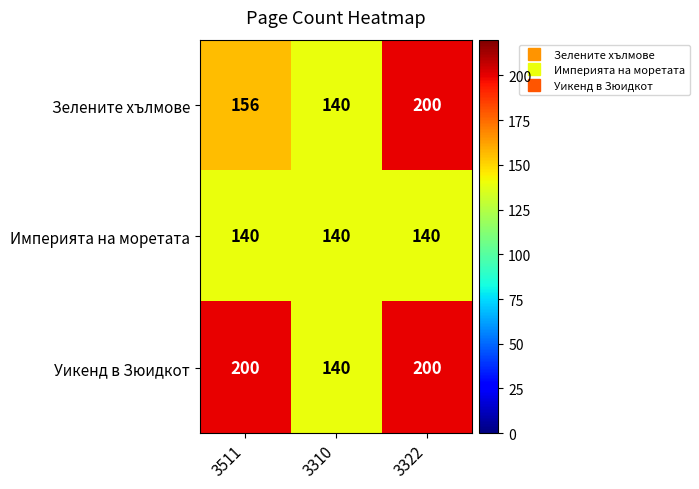

Reading right to left, list all the values displayed in this chart.

Зелените хълмове: 200	140	156
Империята на моретата: 140	140	140
Уикенд в Зюидкот: 200	140	200